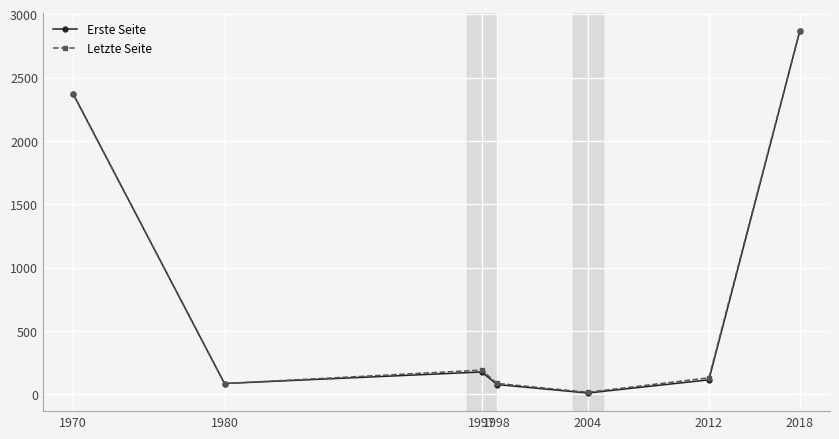

Which label corresponds to the largest value in the chart?

2018